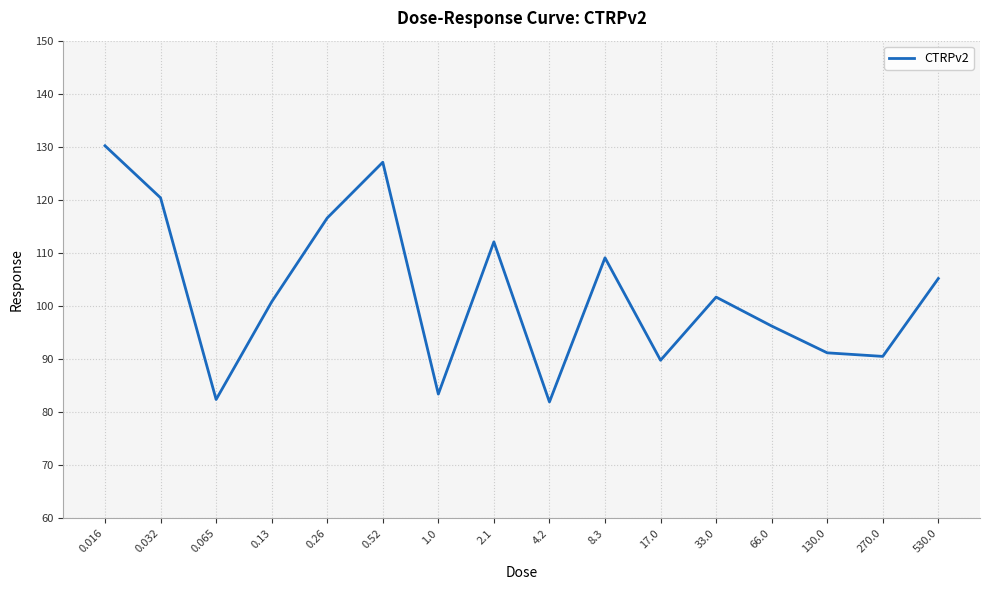

How many interior local peaks (higher than both neighbors) does the data have?

4